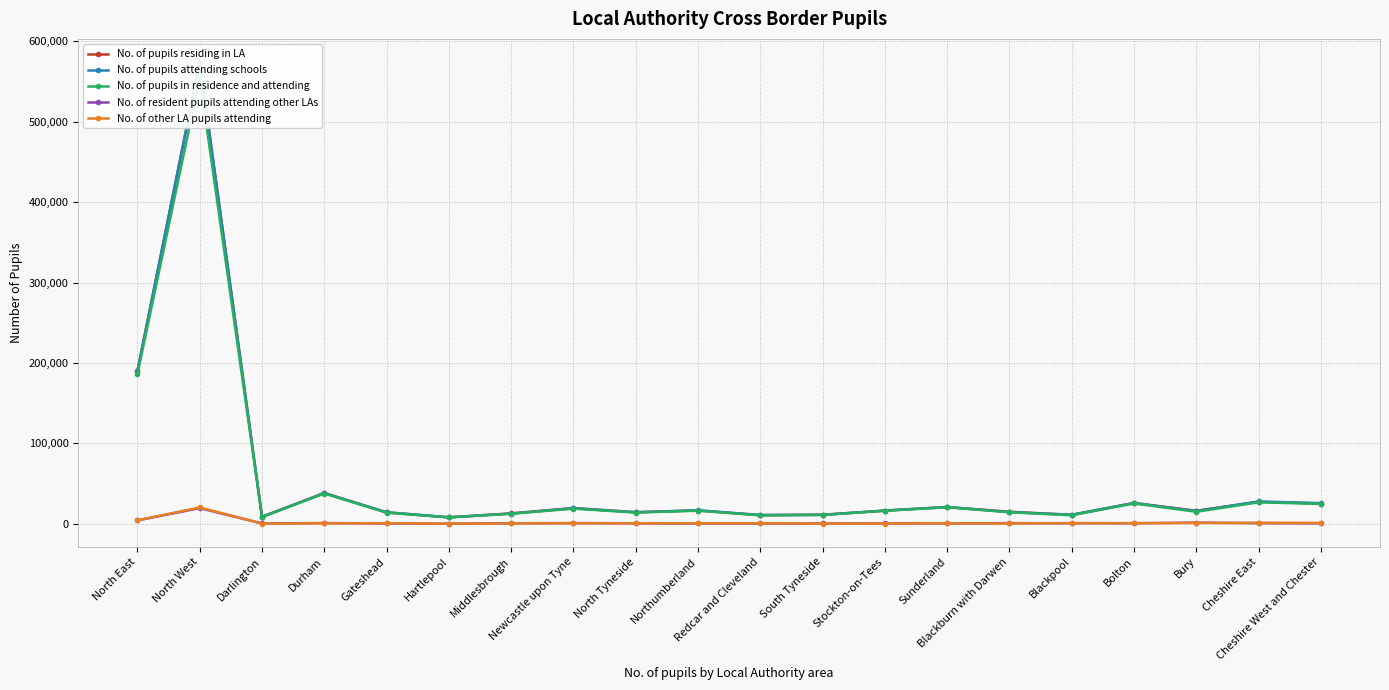

What is the value of the No. of pupils in residence and attending point at the 11th from the left?

10369